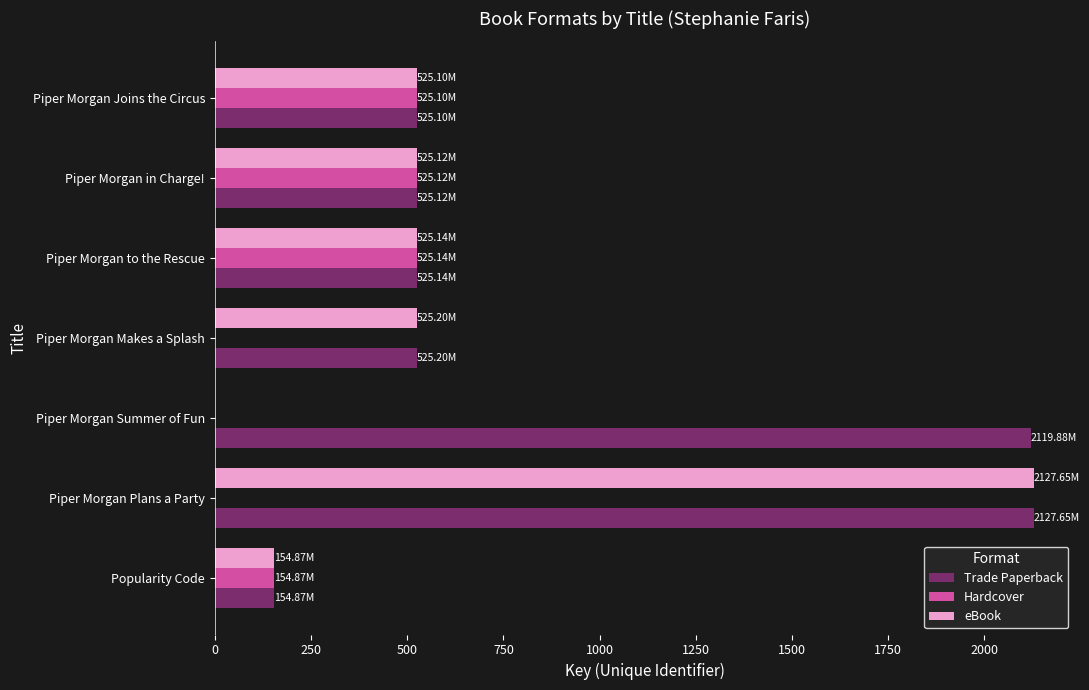

At which category is the sum across all series the highest?

Piper Morgan Plans a Party